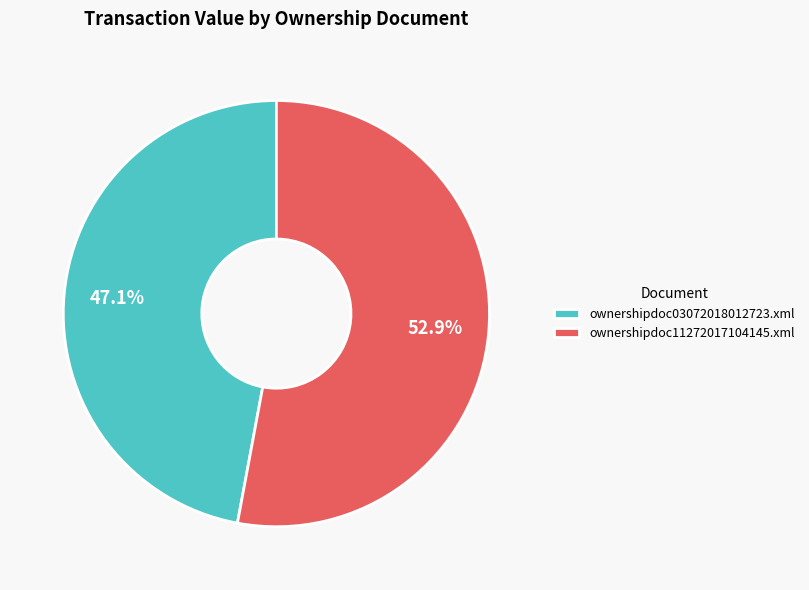

True or false: ownershipdoc03072018012723.xml accounts for 60% of the total.

False